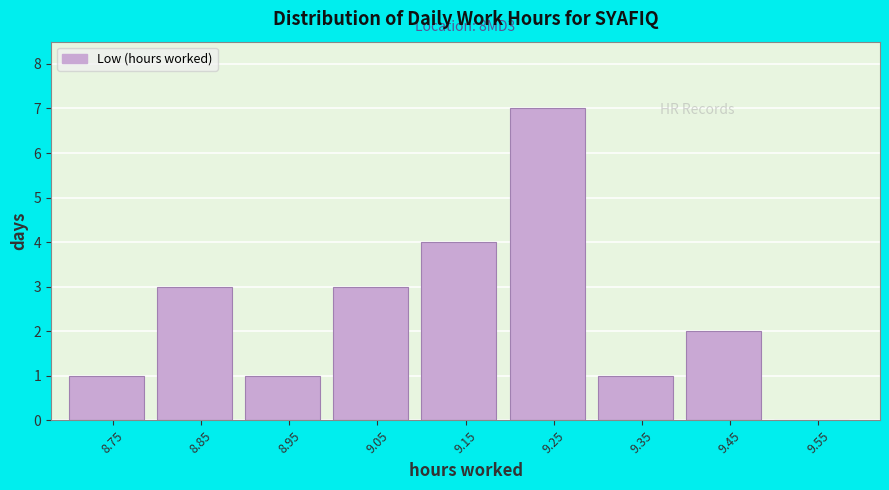

Over which range of the x-axis is the bar tallest?

9.2 to 9.3